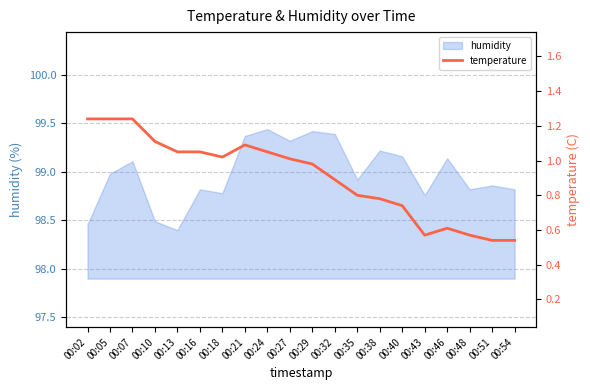

Is it true that humidity equals 98.9 at 00:35?

True